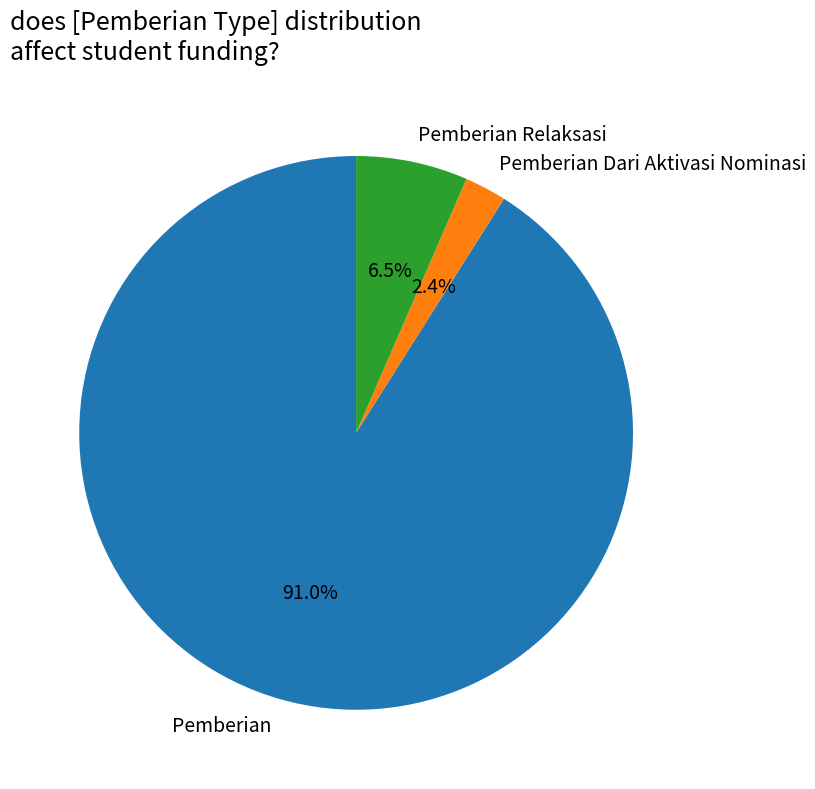

How many slices are in this pie chart?

3